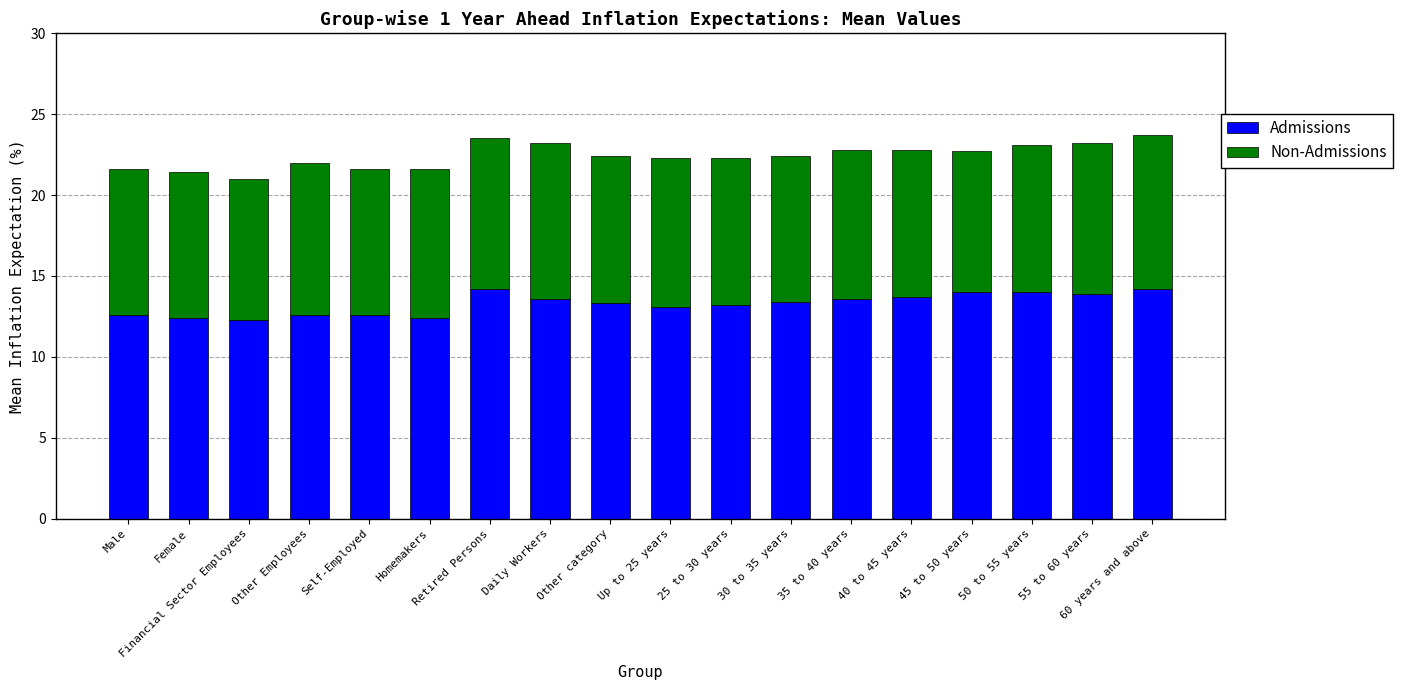

True or false: Admissions has a value of 13.6 at 35 to 40 years.

True